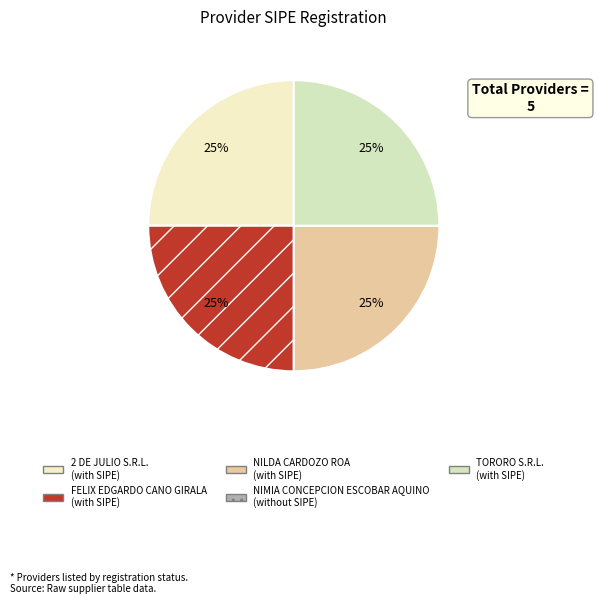

To the nearest percent, what is the difference between the largest and smallest slice percentages?

25%